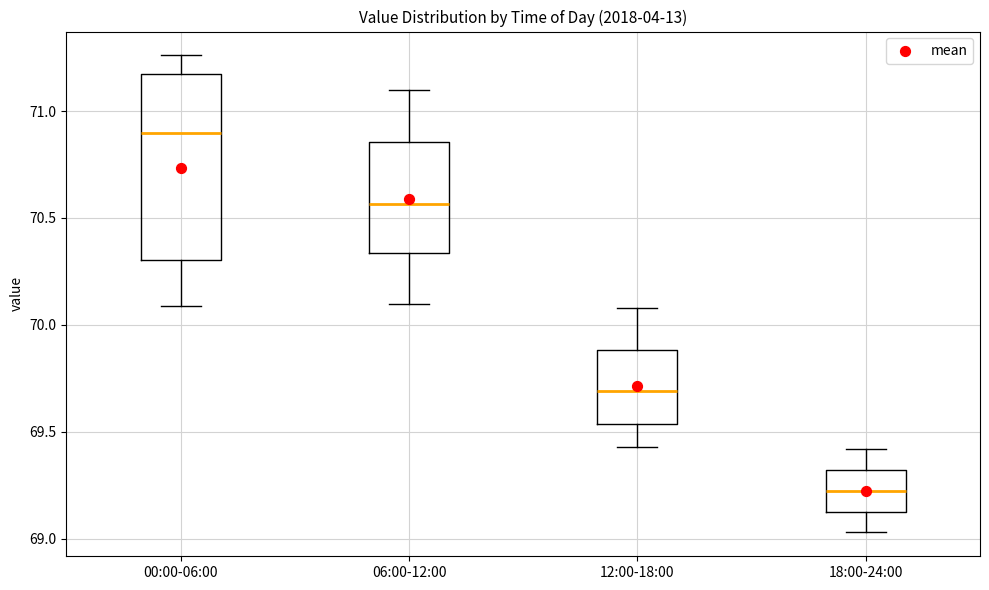

Where does the median line of the box for 00:00-06:00 sit on the y-axis? The values are not printed on the chart, so give them approximately, as read against the axis.

70.90